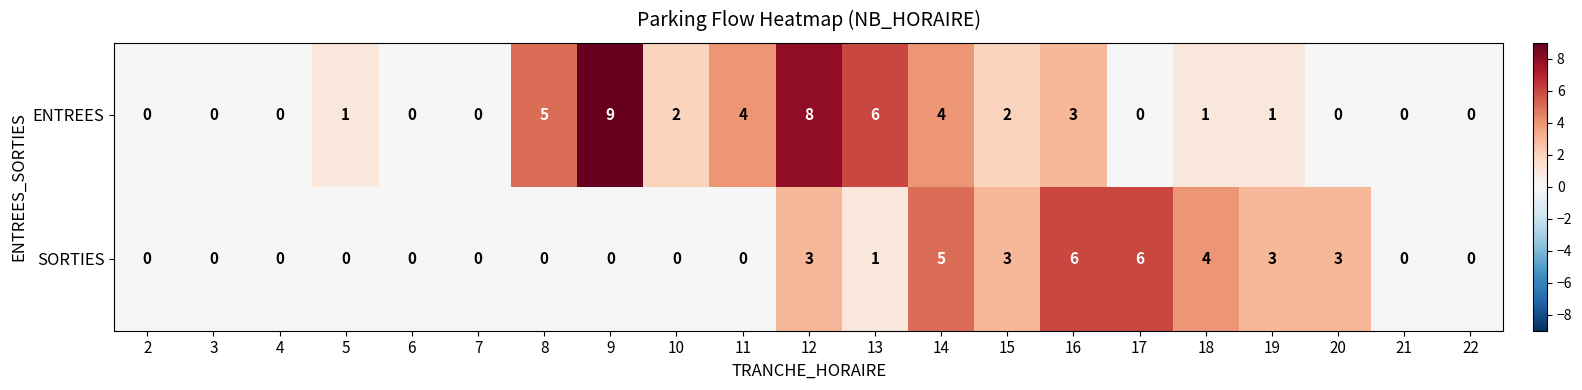

What is the sum of all SORTIES values?

34